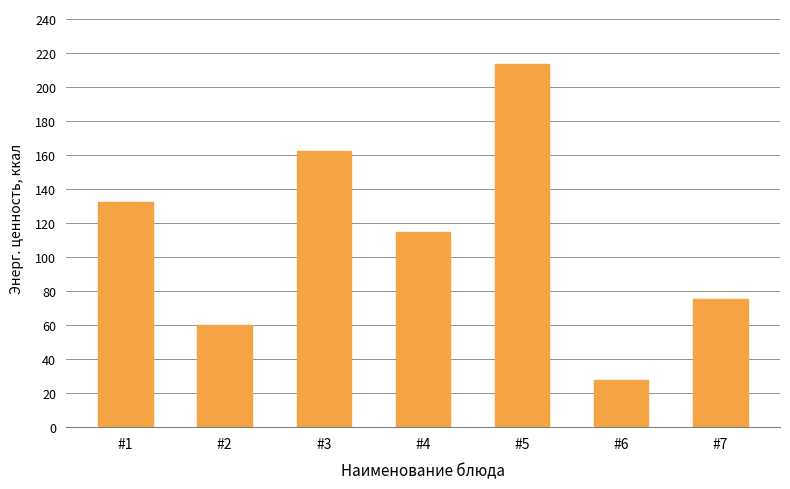

What is the difference between the second highest and minimum values?

134.2